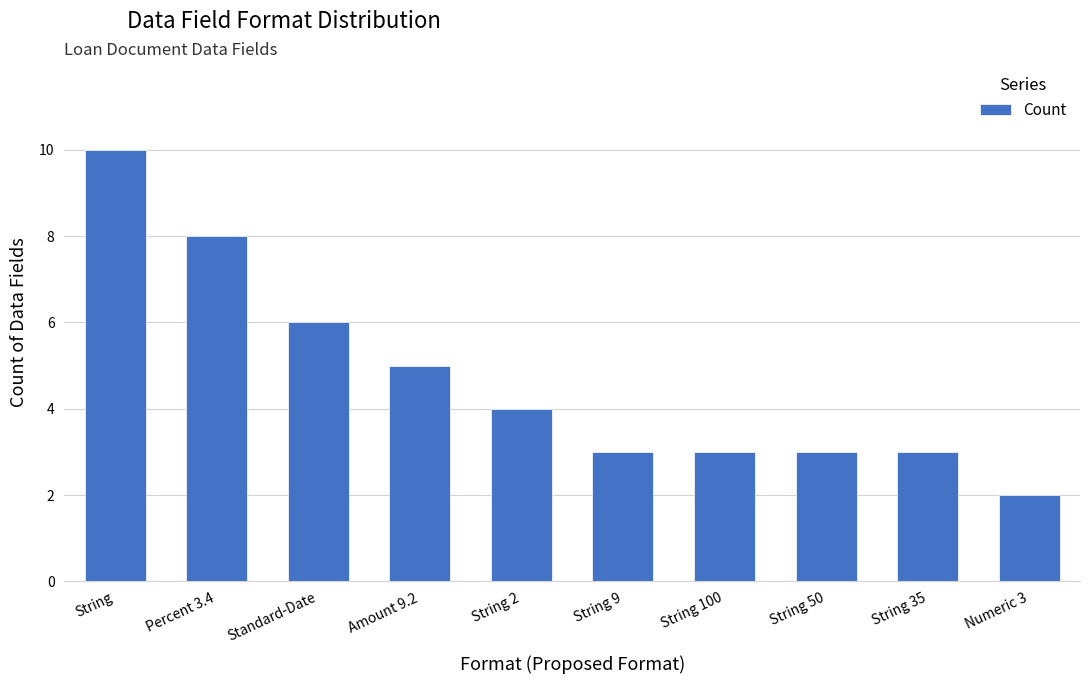

What is the label of the 4th bar from the right?

String 100